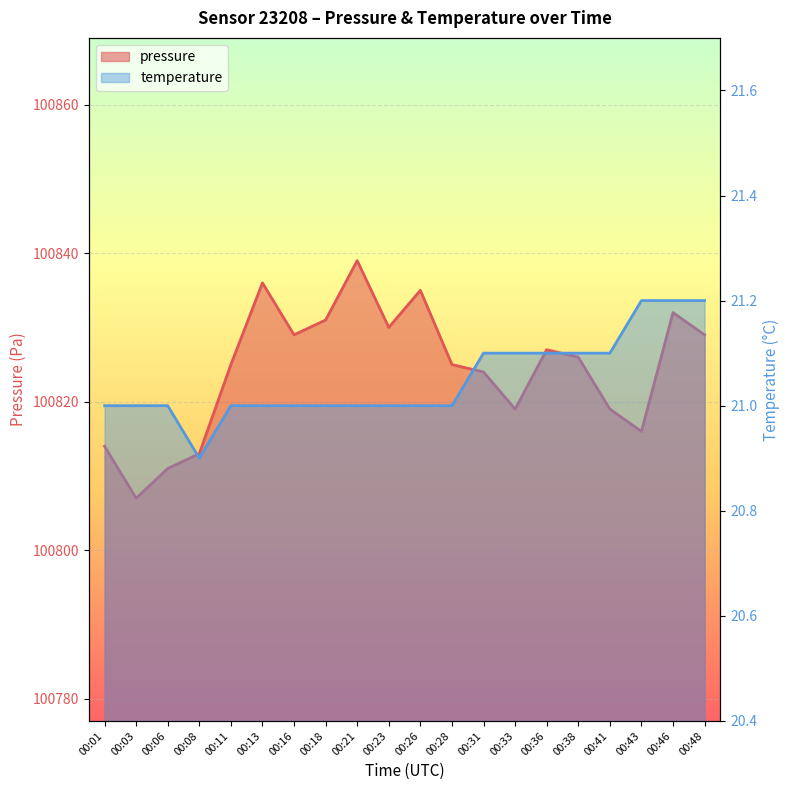

What is the sum of all pressure values?

2016487.0